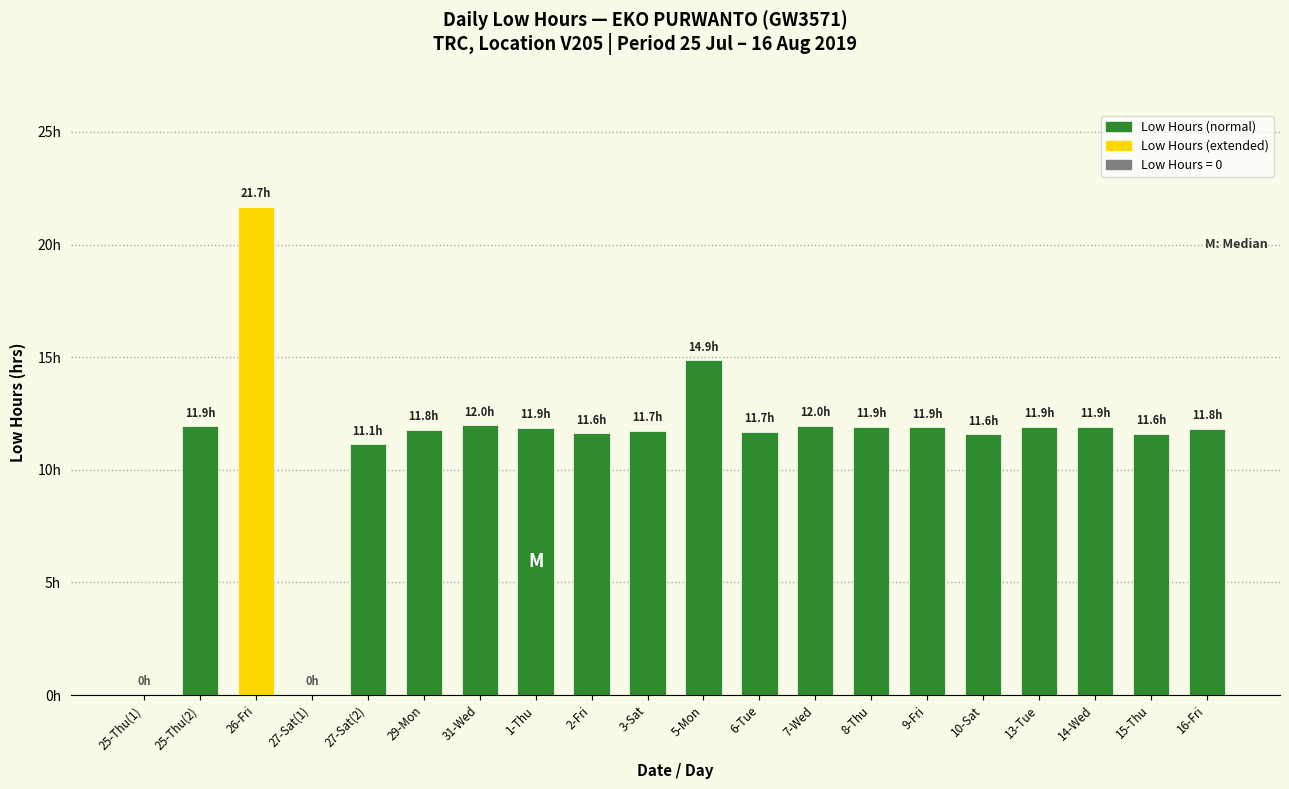

What is the maximum value shown in the chart?

21.7